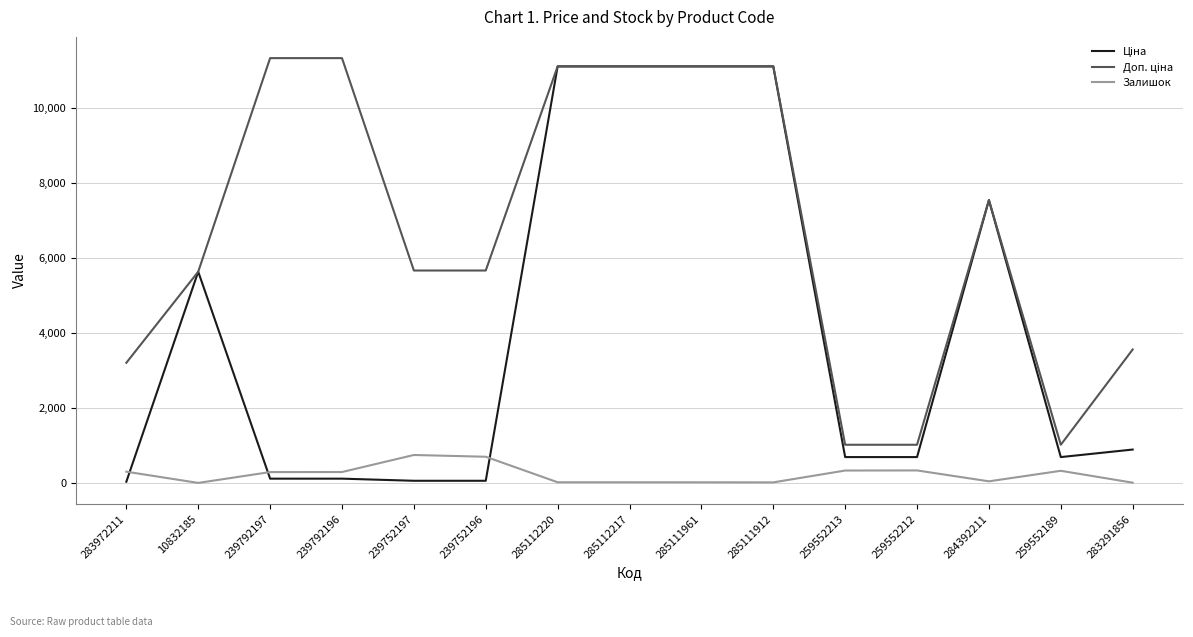

The value of Залишок at 283972211 is 299.0. True or false?

True